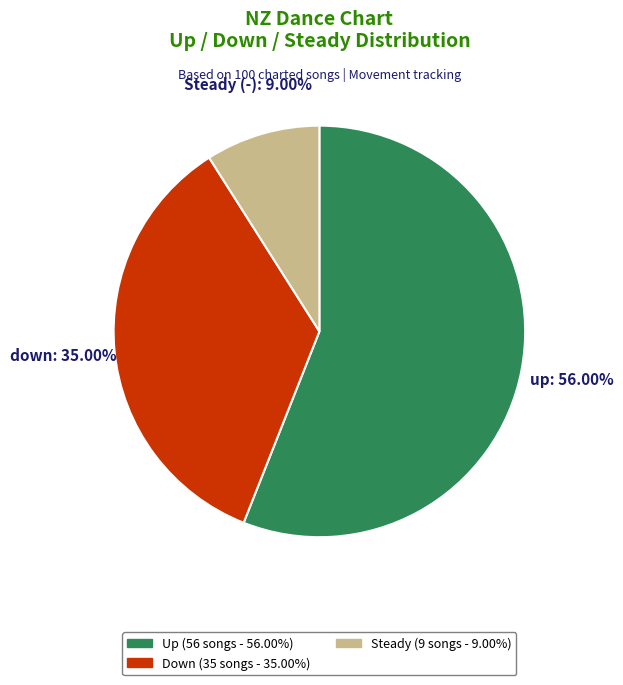

Is there any slice that represents more than half of the pie?

Yes